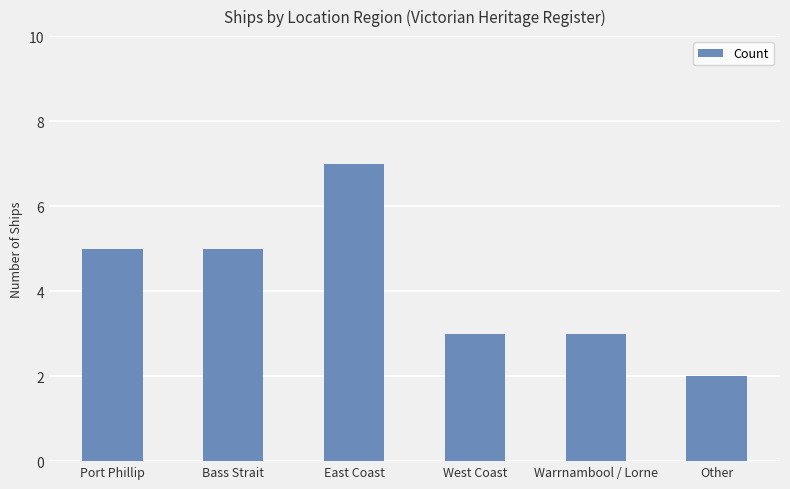

Does the chart contain stacked bars?

No